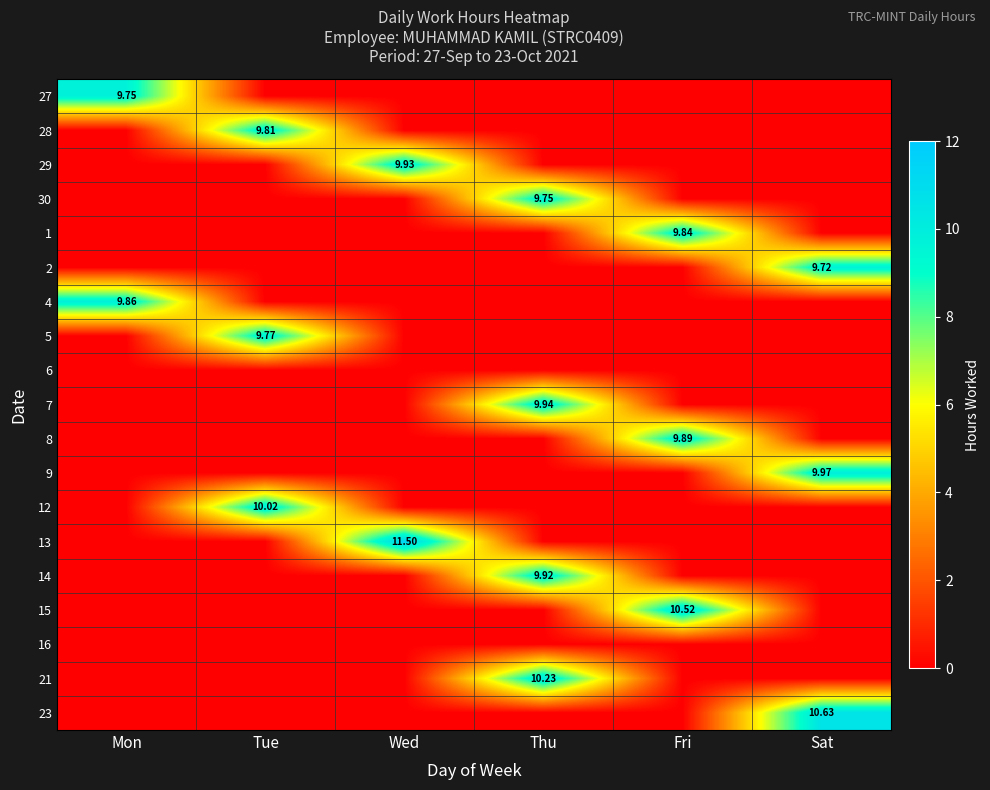

At which label is 16 closest to 0?

Mon